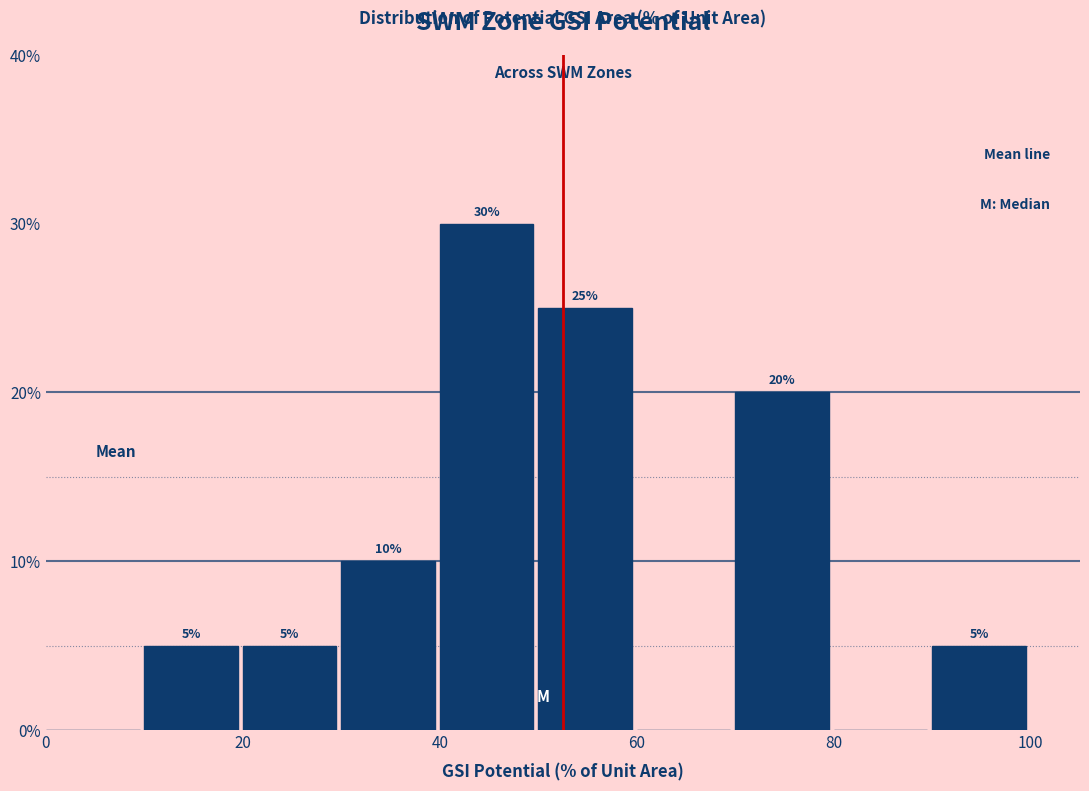

Which range on the x-axis has the tallest bar?

40 to 50